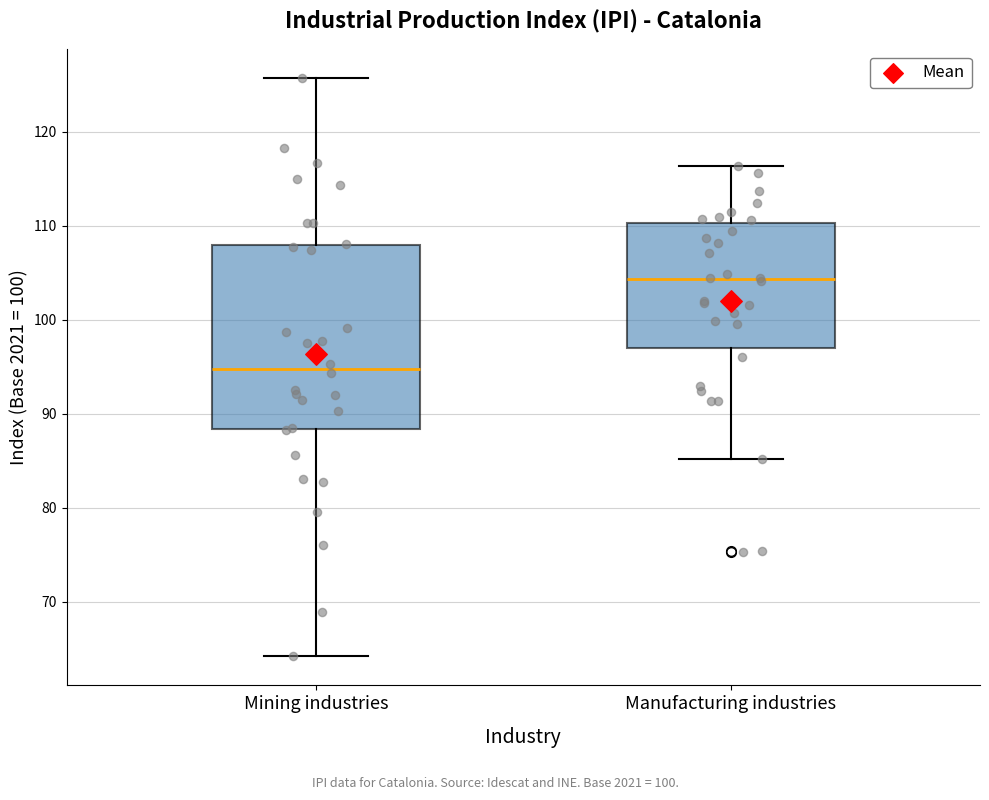

Which box has the highest median line?

Manufacturing industries